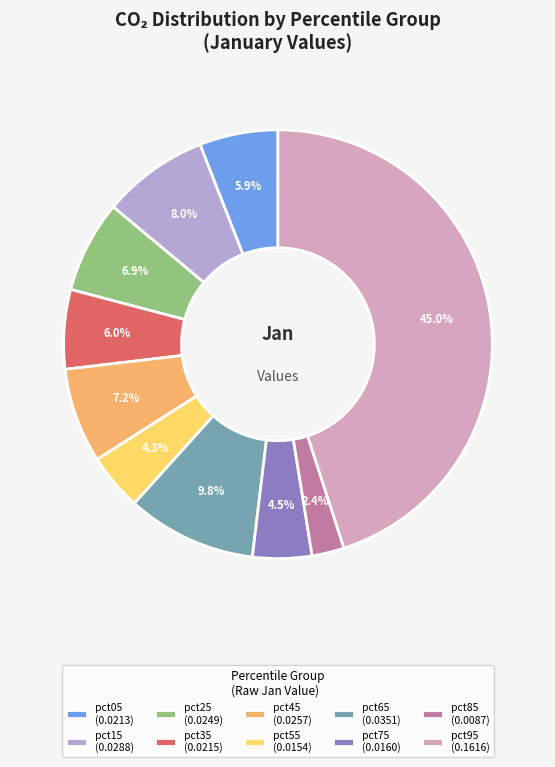

Between pct05 (0.0213) and pct25 (0.0249), which is larger?

pct25 (0.0249)